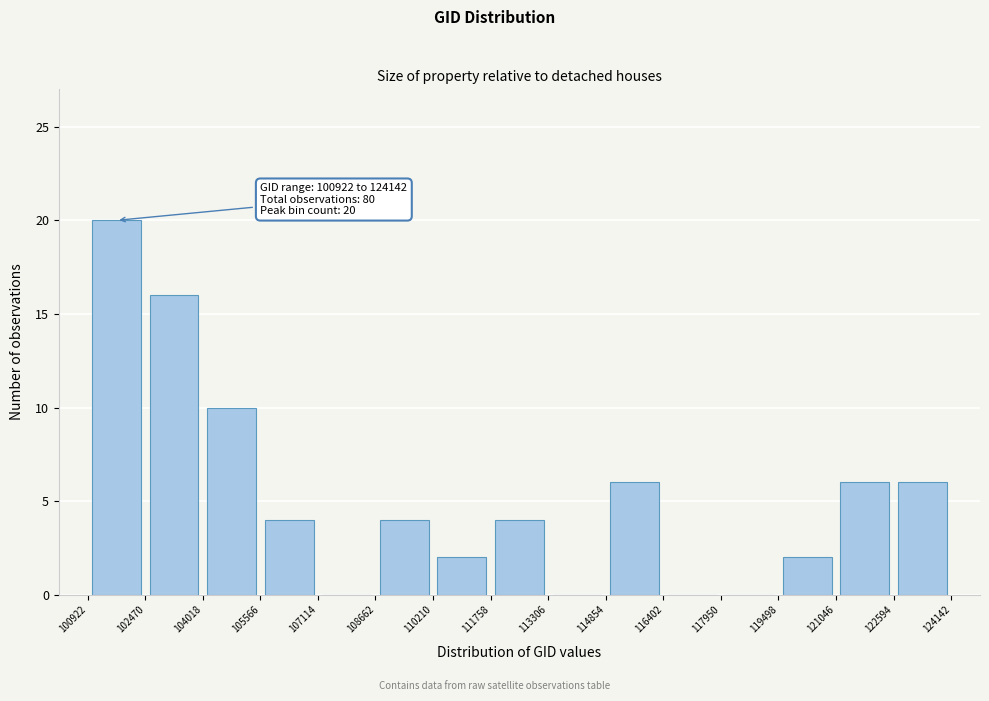

Which range on the x-axis has the tallest bar?

100922 to 102470